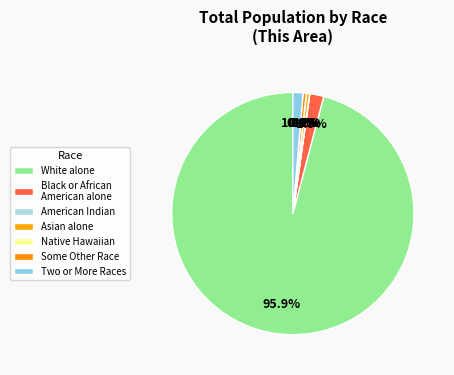

How many slices are in this pie chart?

7